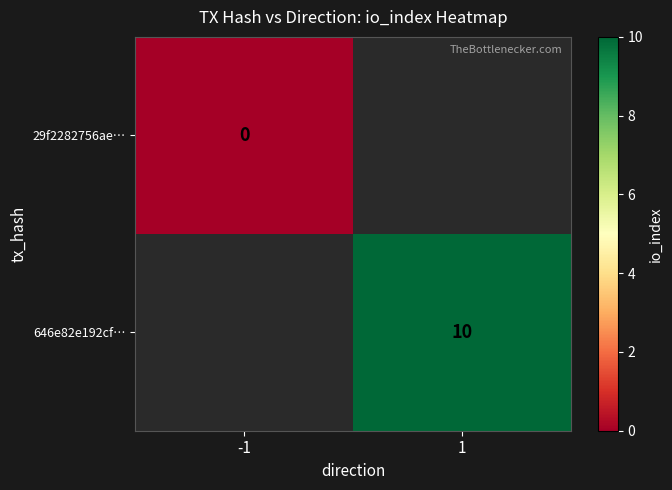

Is it true that 646e82e192cf… equals 10 at 1?

True